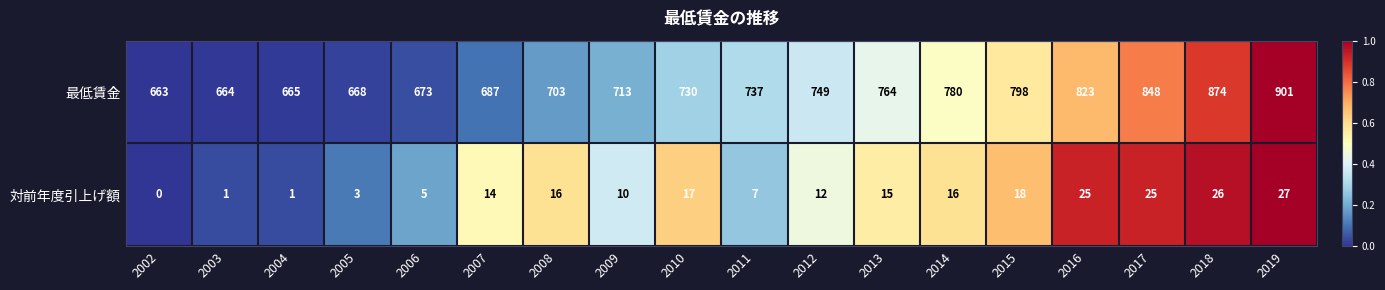

What is the difference between the highest and lowest values at 2016?

798